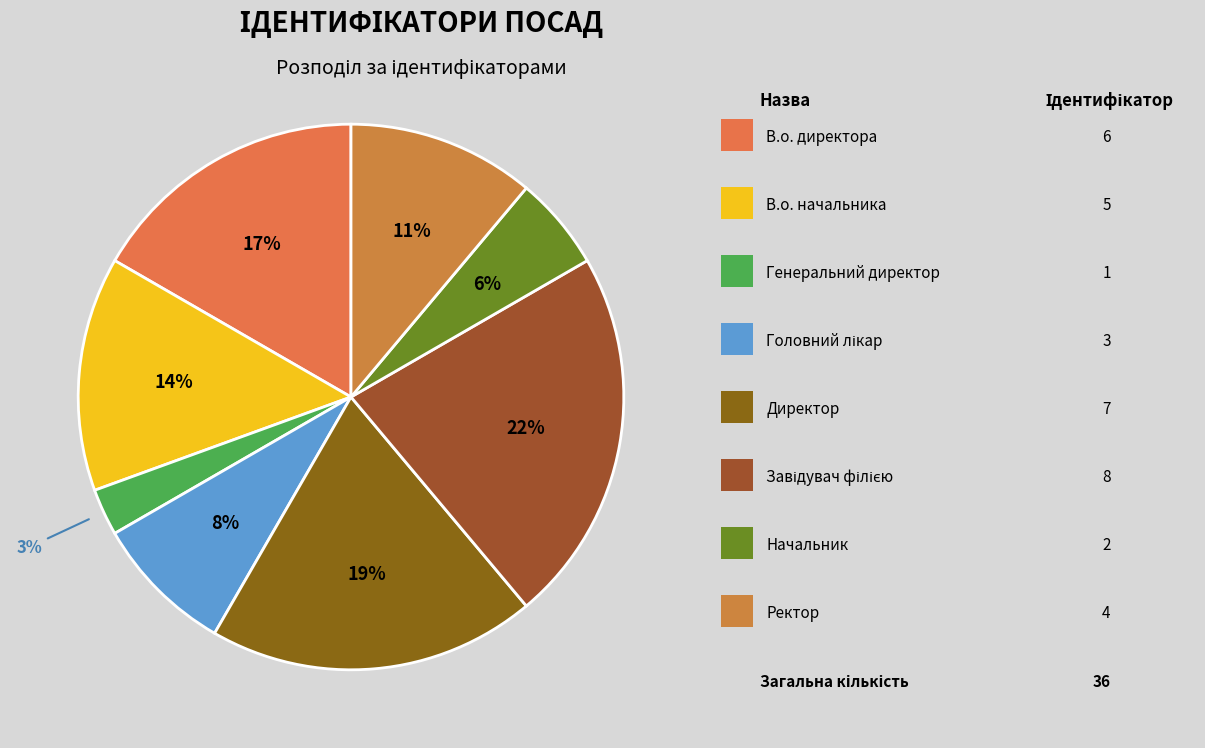

Count the number of slices in the pie.

8